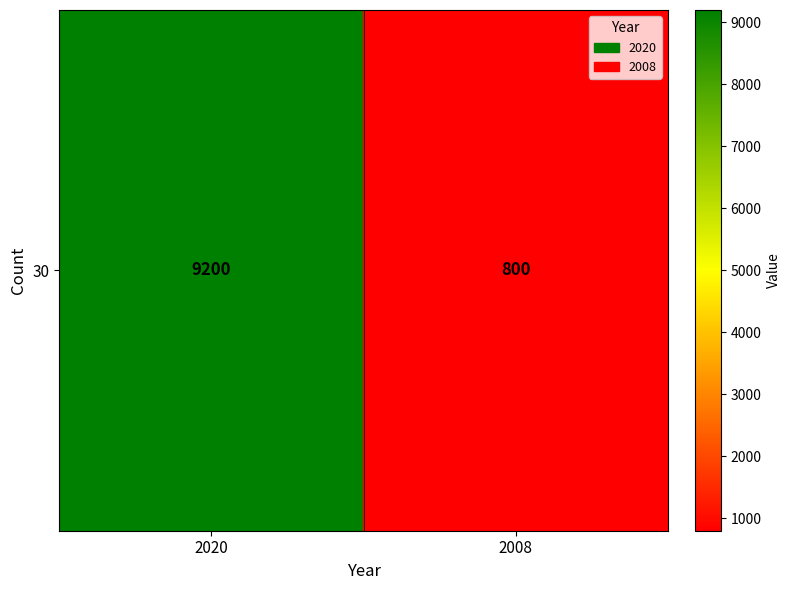

Rank the categories by value from highest to lowest.

2020, 2008